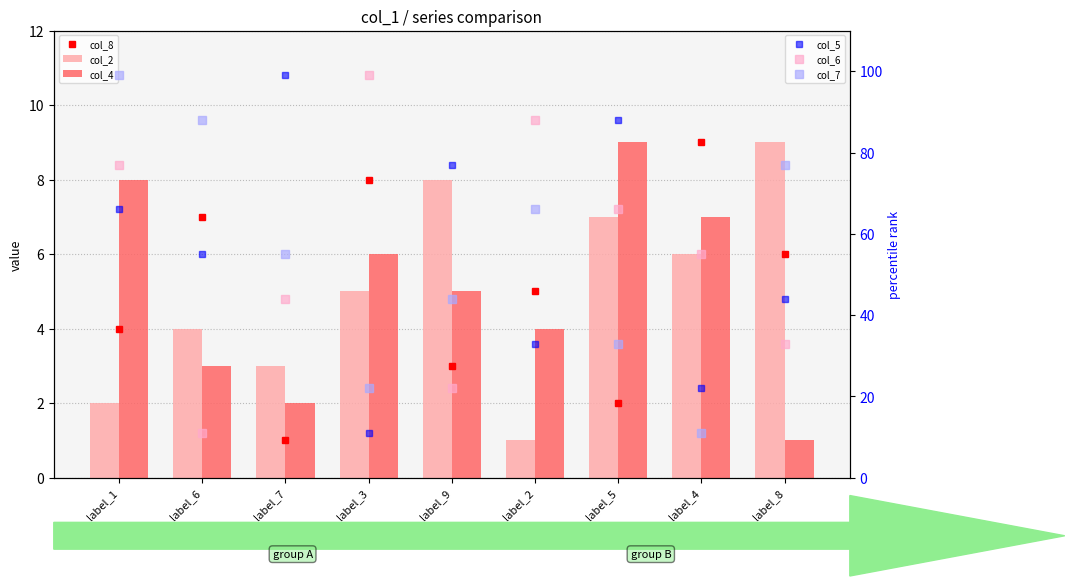

Which series has the largest range (max minus min)?

col_5